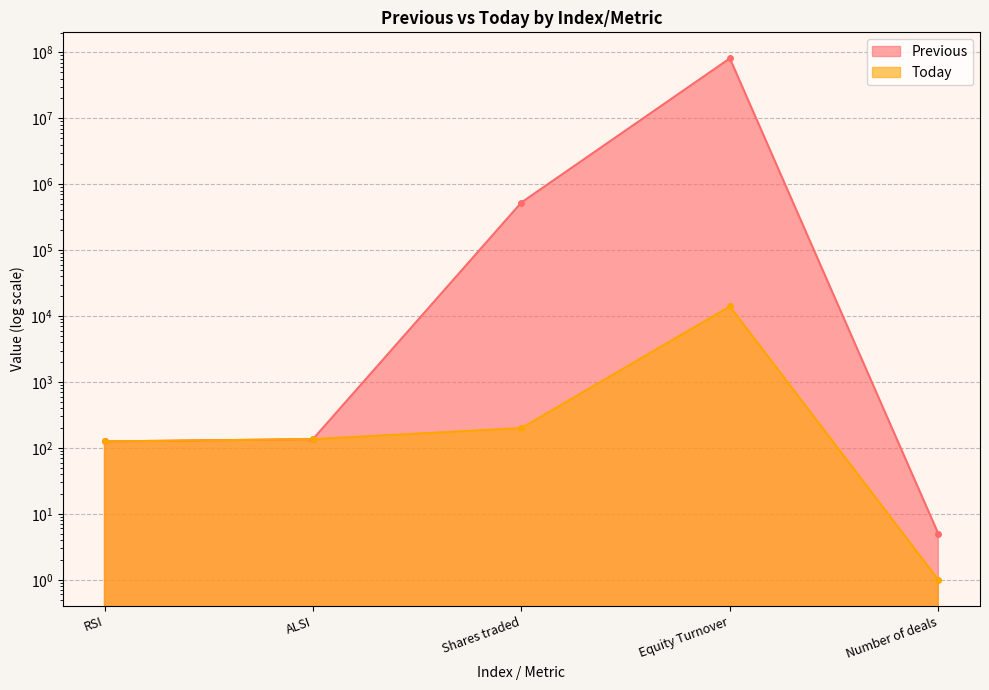

What is the average value of the Previous series?

16328753.2